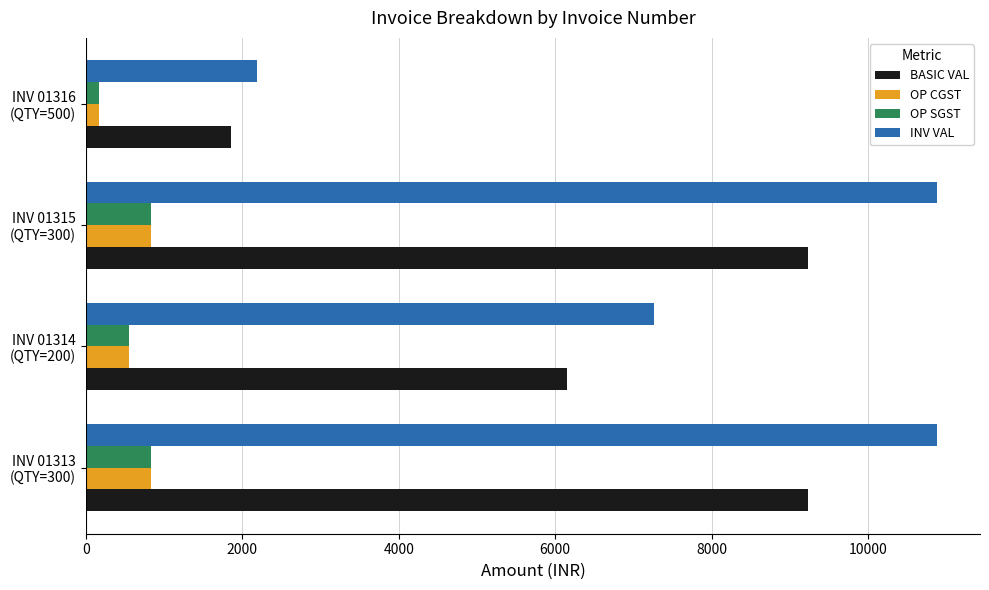

What is the difference between the maximum and minimum values in the BASIC VAL series?

7370.0